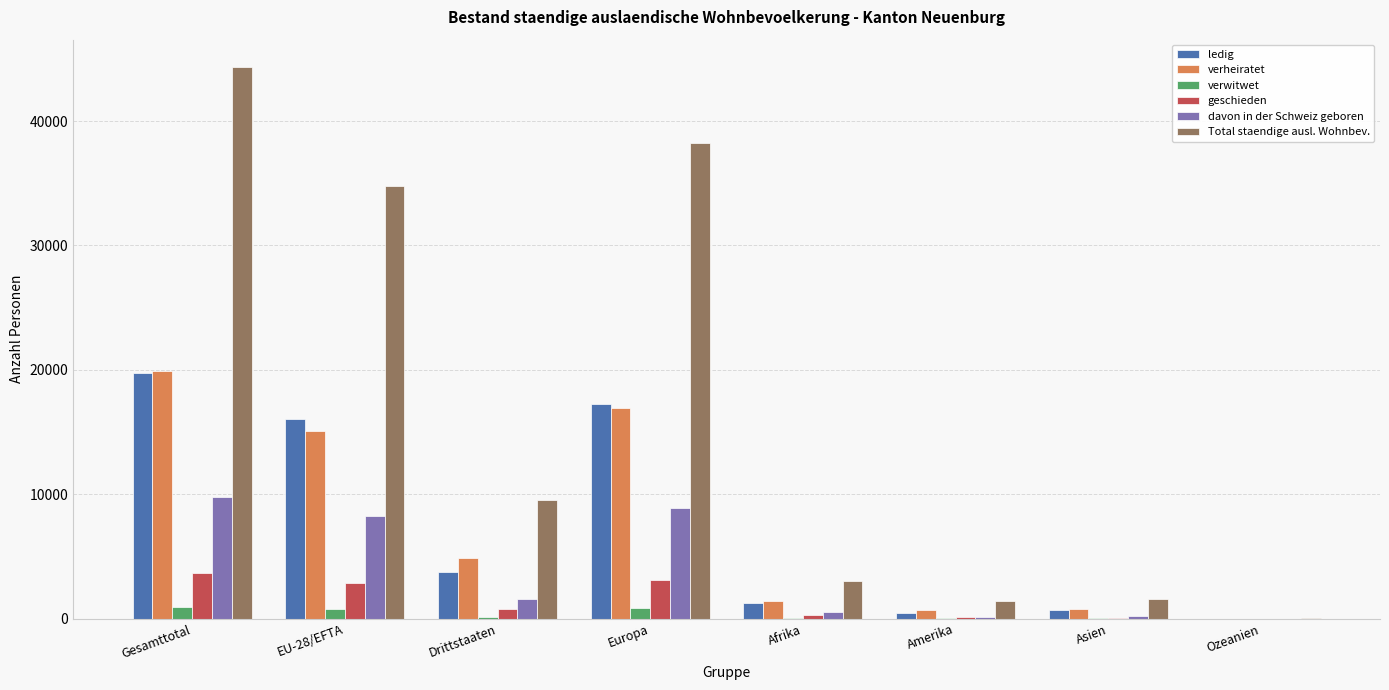

At which category does the chart reach its peak across all series?

Gesamttotal